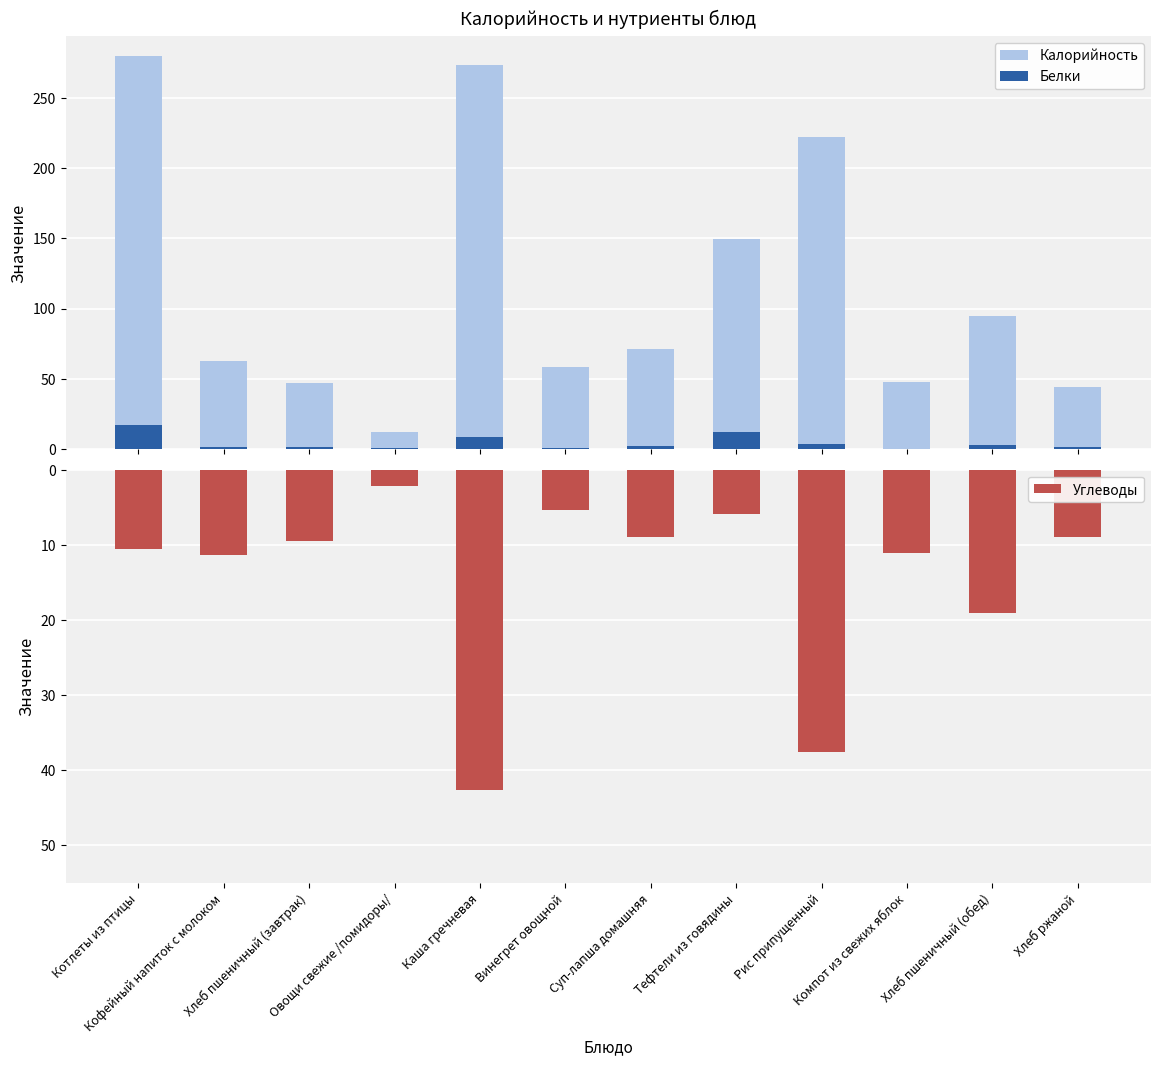

What are all the series names shown in the legend?

Калорийность, Белки, Углеводы